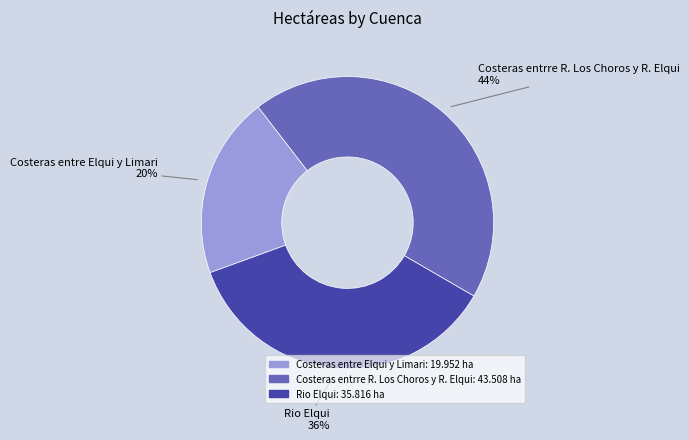

To the nearest percent, what is the difference between the Costeras entrre R. Los Choros y R. Elqui and Rio Elqui slice percentages?

8%